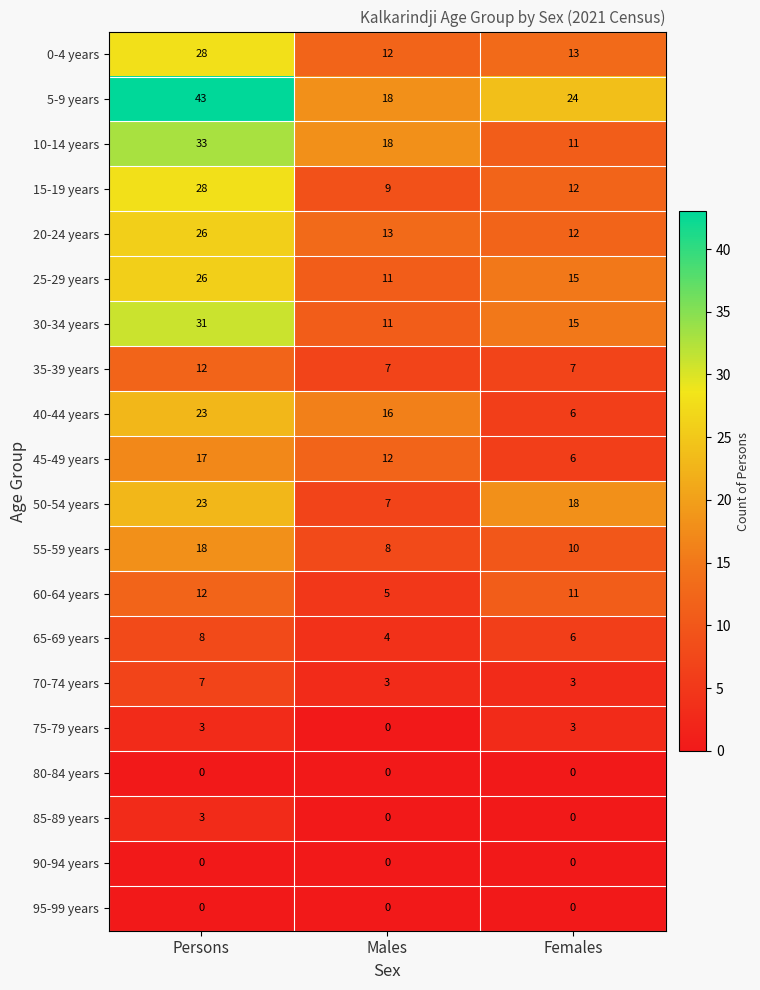

True or false: 70-74 years has a value of 3 at Females.

True